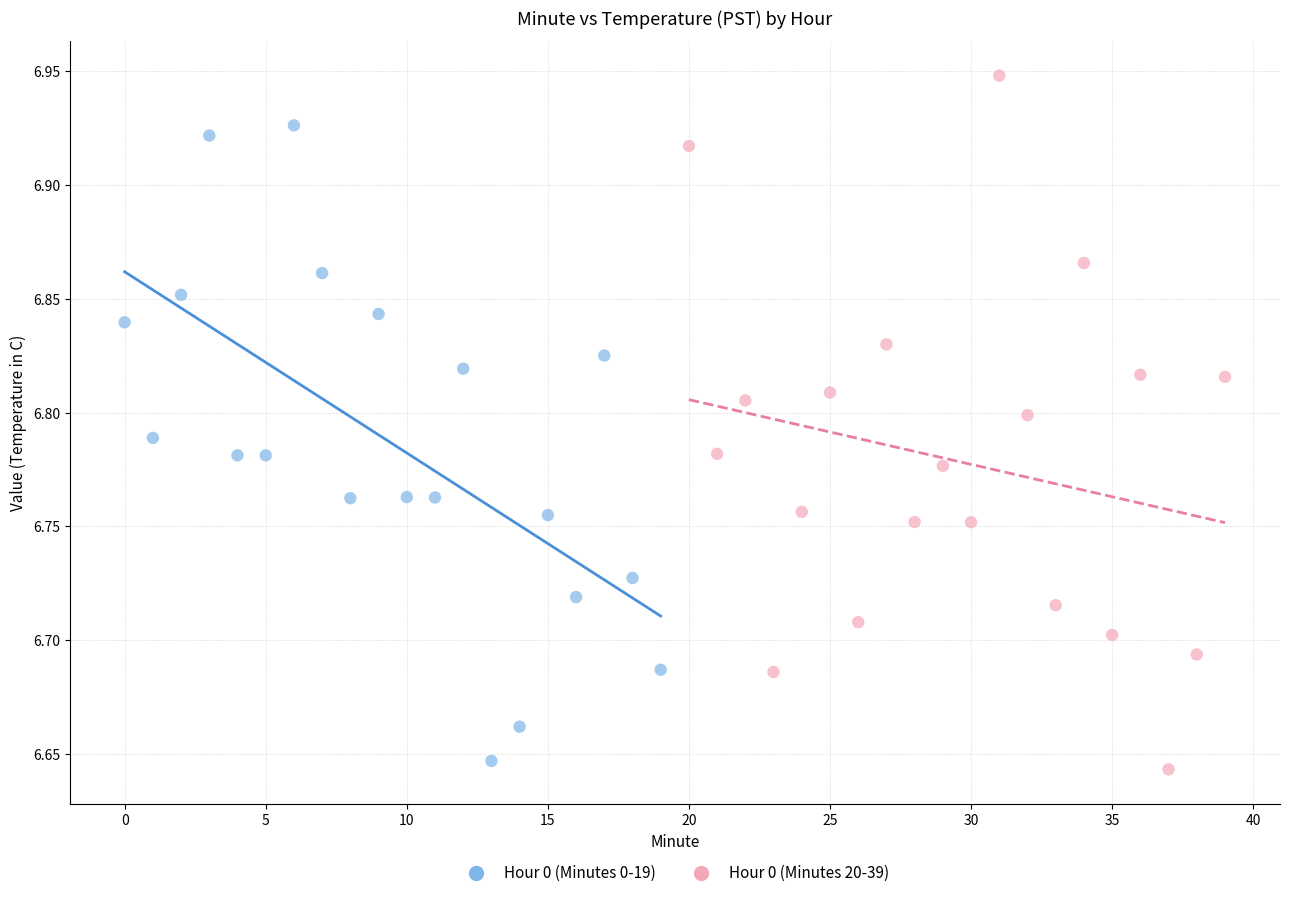

Which series reaches the maximum Y coordinate?

Hour 0 (Minutes 20-39)